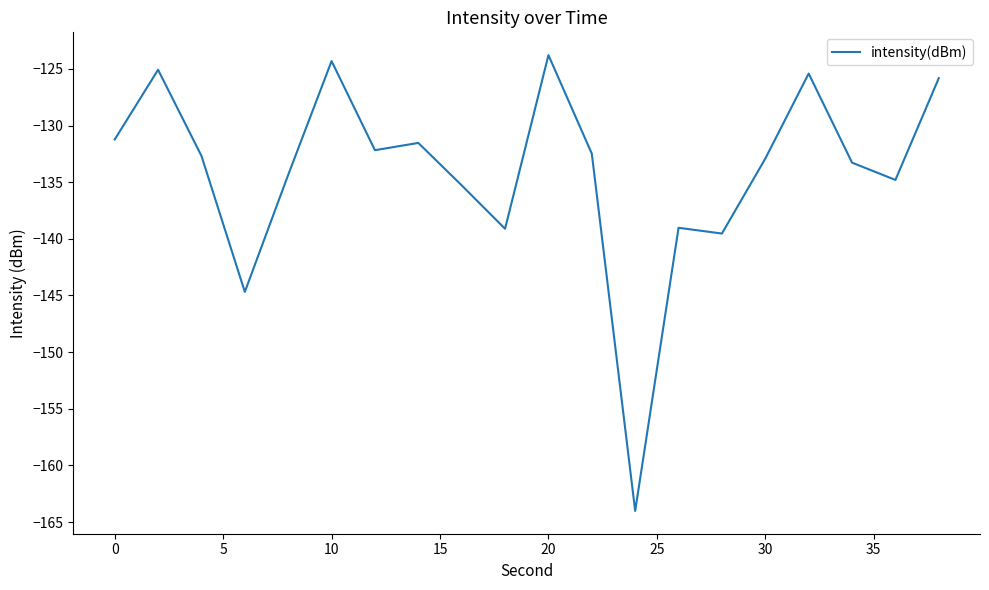

Does the chart have visible grid lines?

No